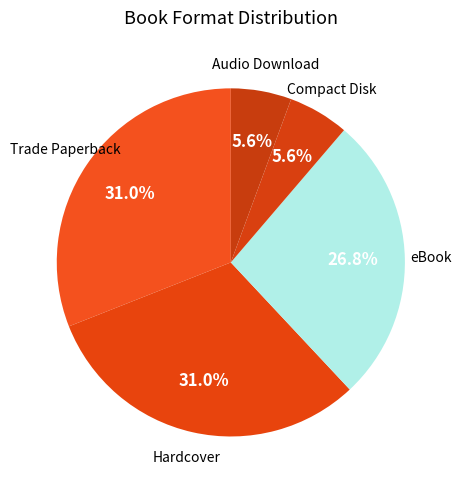

Count the number of slices in the pie.

5